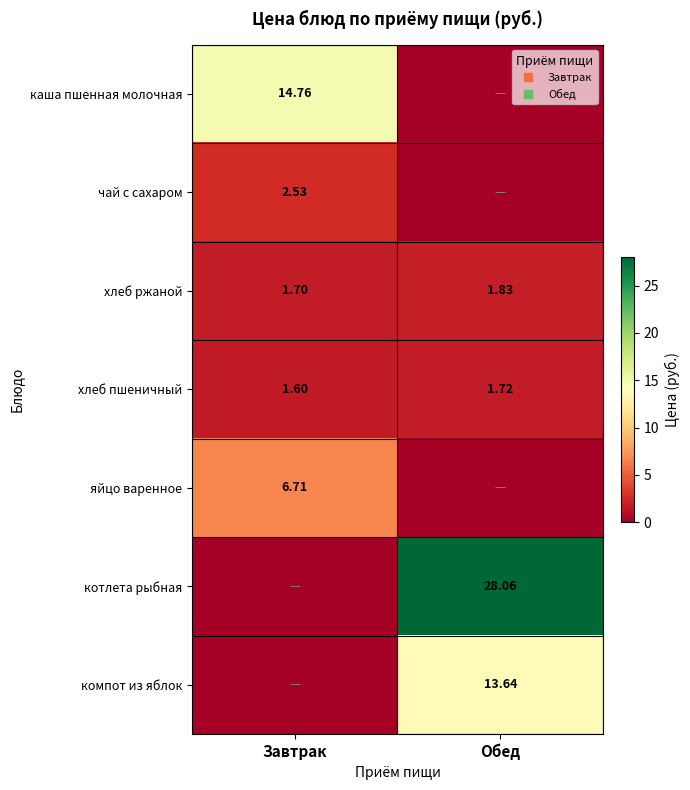

The value of хлеб ржаной at Завтрак is 0.8. True or false?

False